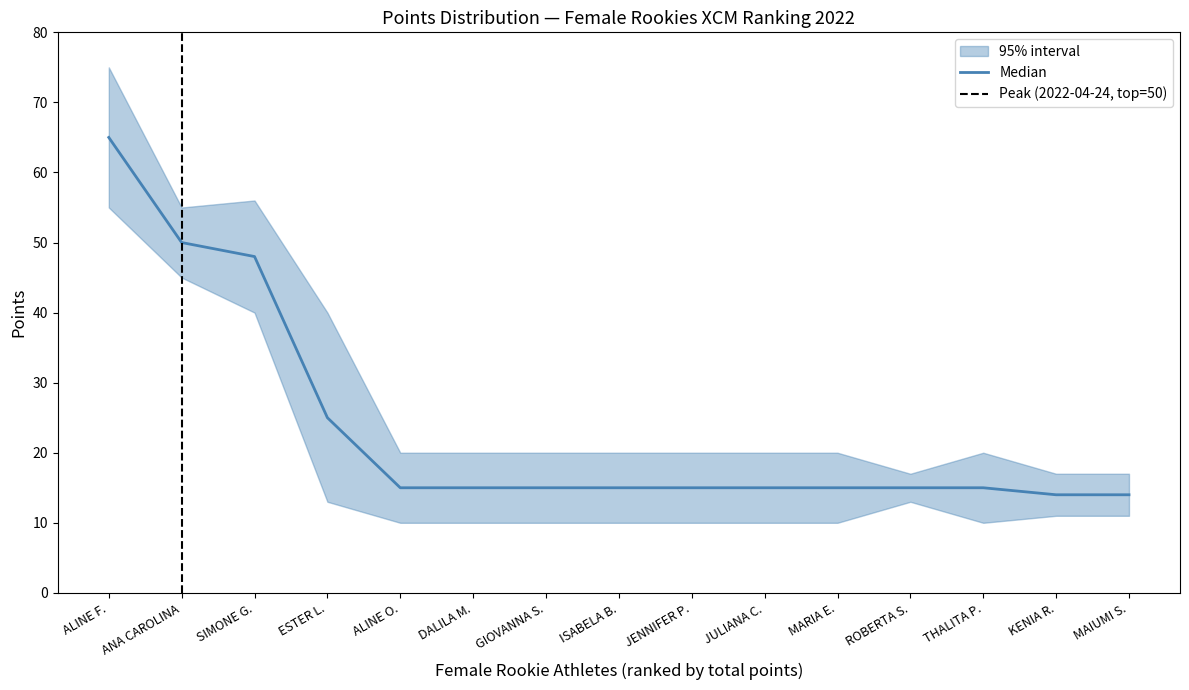

True or false: 2022-05-29 and 2022-04-24 cross at least once.

False